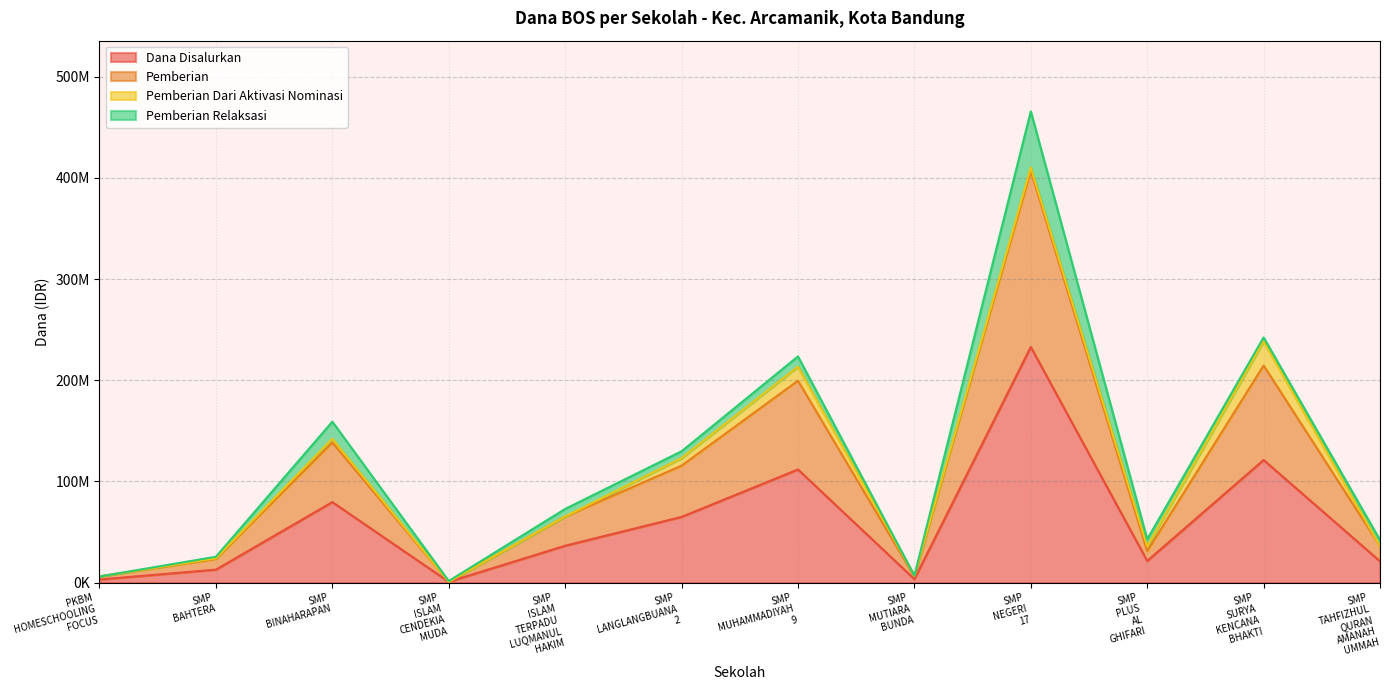

Between SMP NEGERI 17 and SMP TAHFIZHUL QURAN AMANAH UMMAH, which is larger?

SMP NEGERI 17